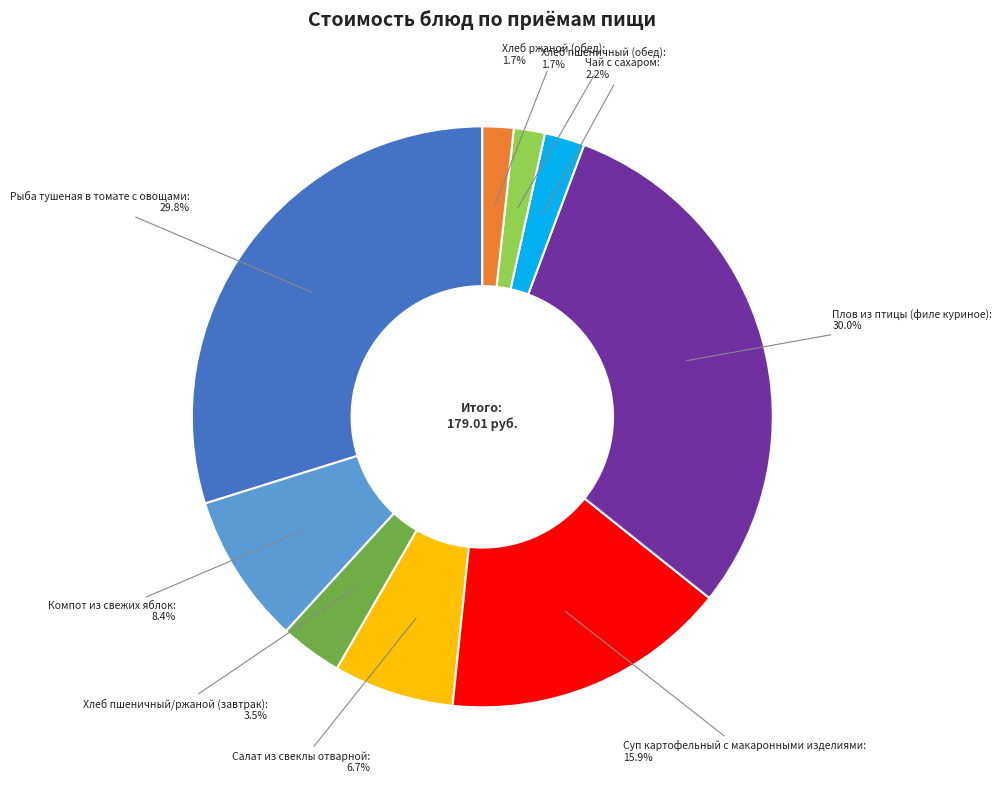

Is it true that Плов из птицы (филе куриное) is 30% of the pie?

True